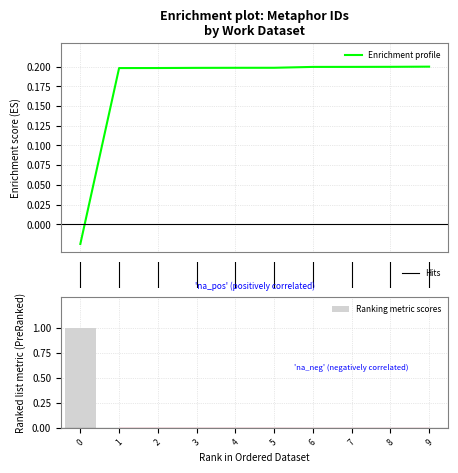

Are the bars grouped side by side (vs. stacked)?

No